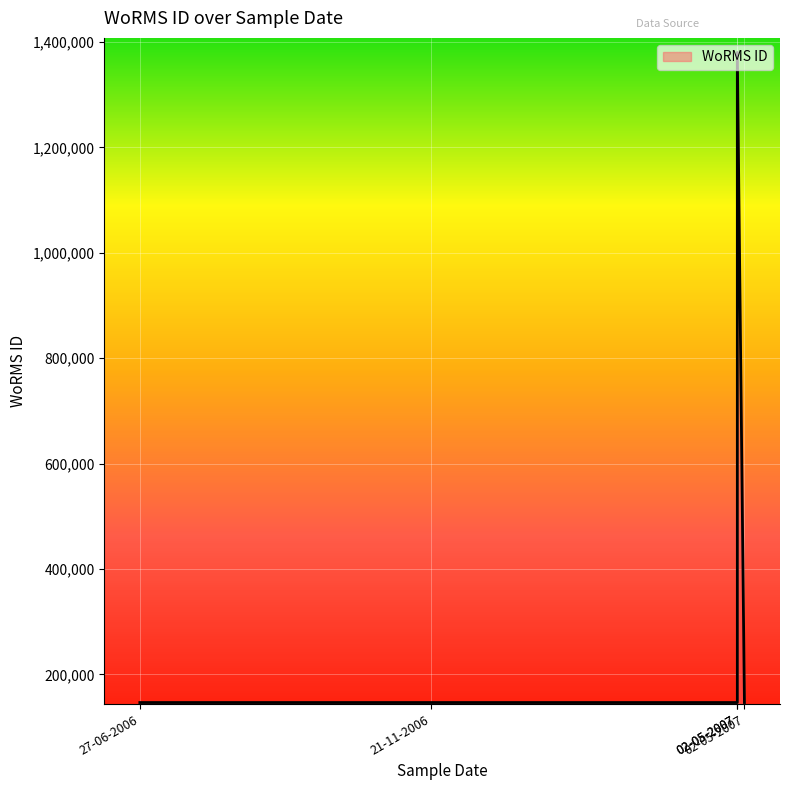

What is the difference between the values at 02-05-2007 and 21-11-2006?

1233652